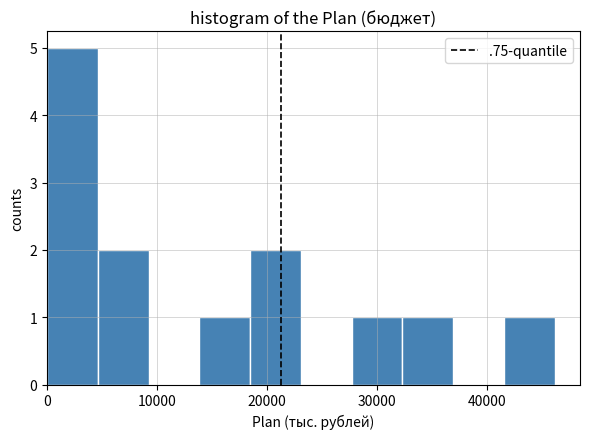

Reading left to right, list every bar in this chart as the range it spans on the x-axis followed by its height. Neither the bar edges nor the heights are printed on the chart, so give them approximately, as read against the axes.

0 to 5000: 5
5000 to 9000: 2
9000 to 14000: 0
14000 to 18000: 1
18000 to 23000: 2
23000 to 28000: 0
28000 to 32000: 1
32000 to 37000: 1
37000 to 41000: 0
41000 to 46000: 1